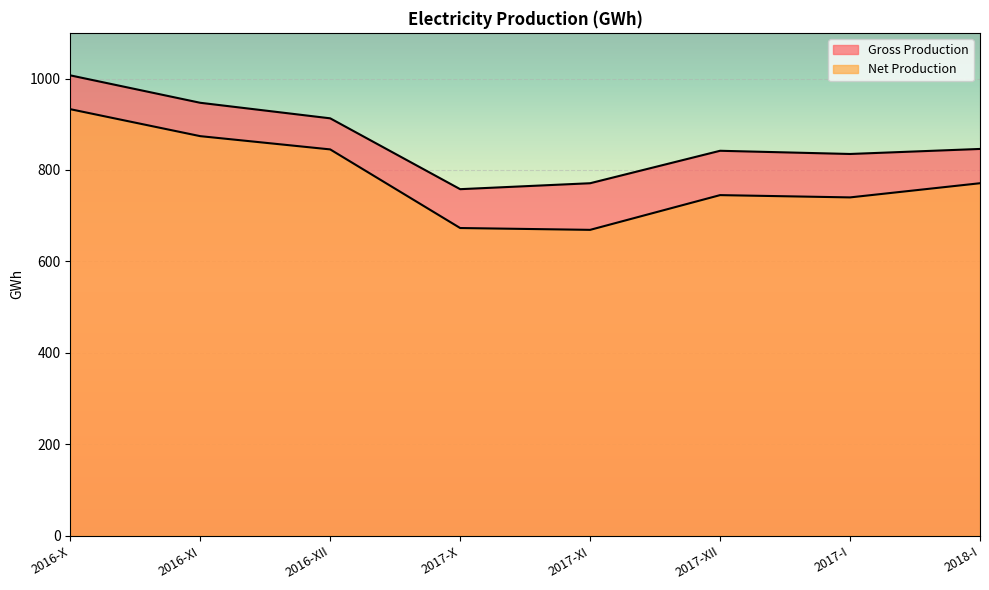

Rank the series by their maximum value, from highest to lowest.

Gross Production, Net Production